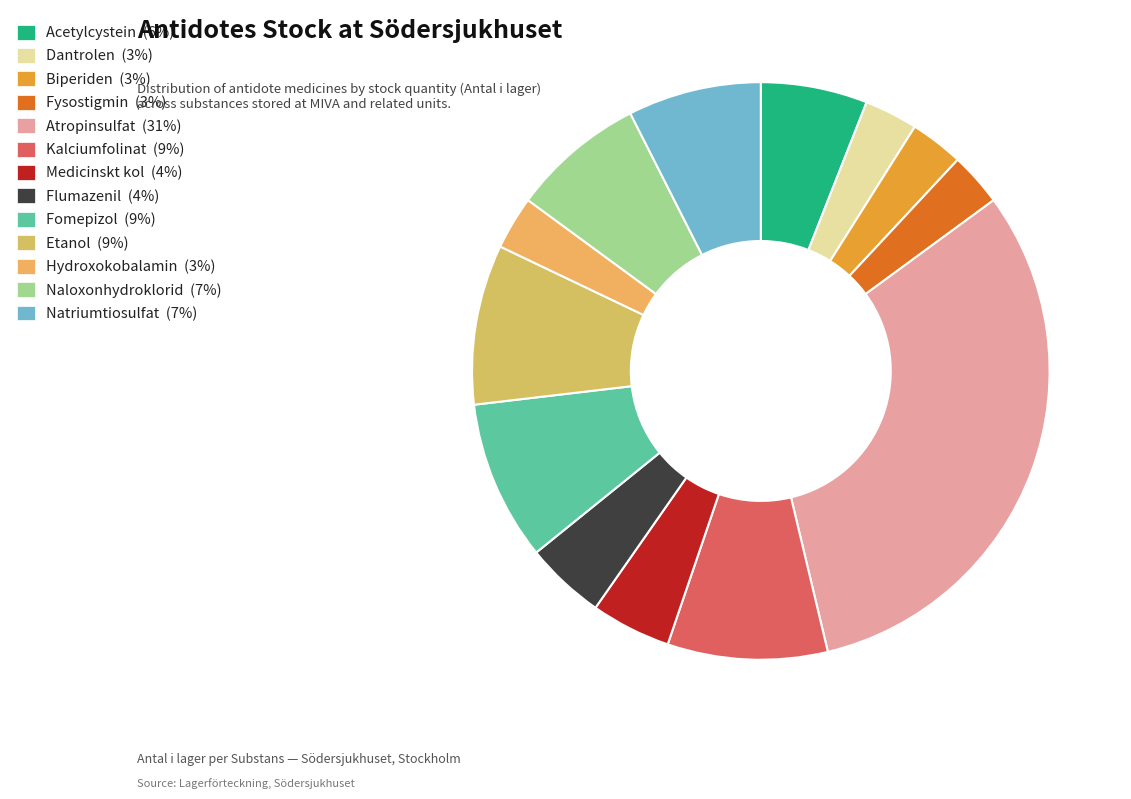

The Fomepizol slice represents 1% of the pie. True or false?

False